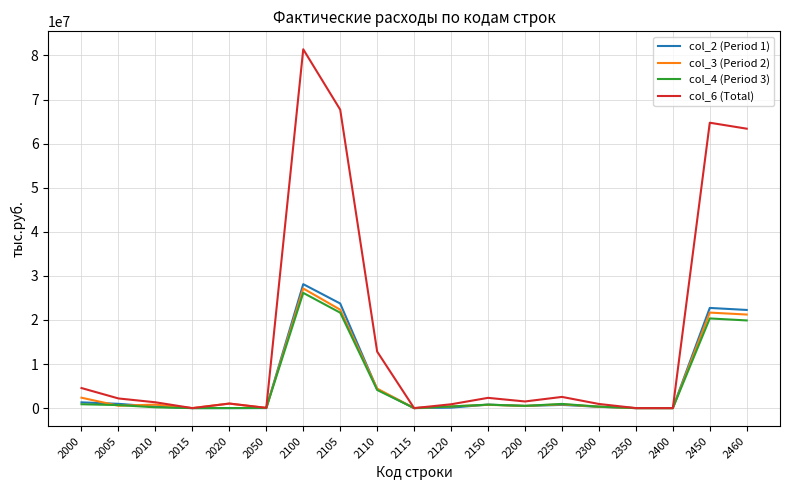

Which series has the widest spread of values?

col_6 (Total)